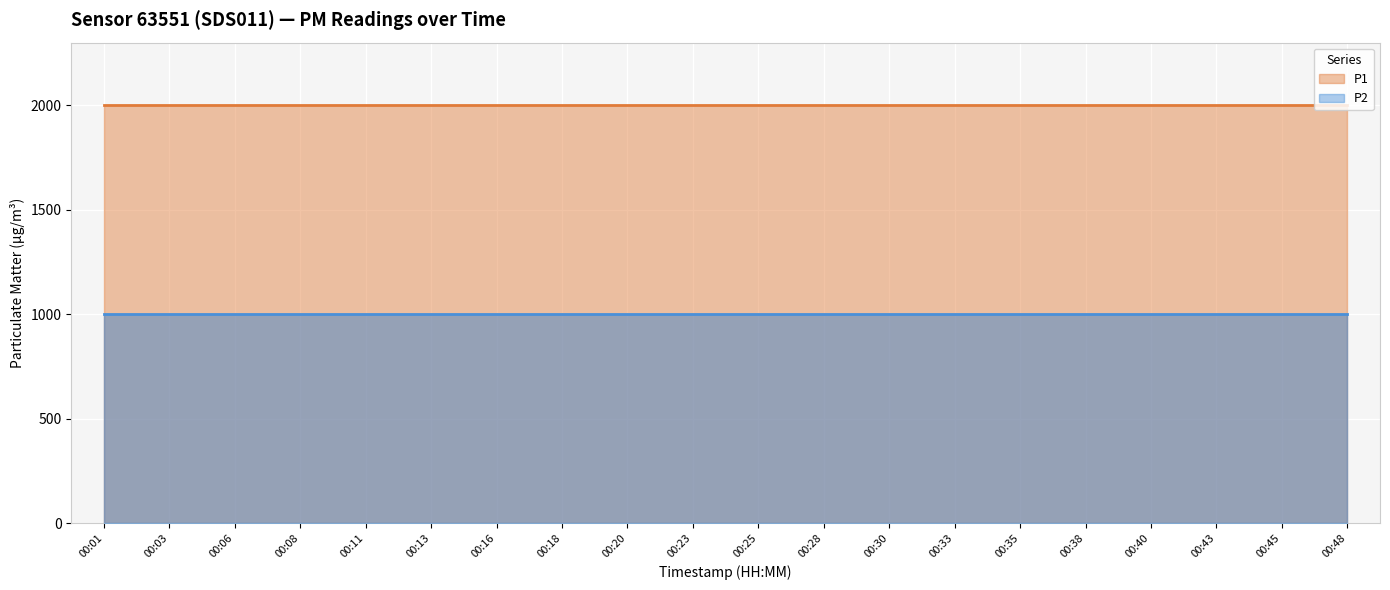

Rank the series at 00:33 from lowest to highest value.

P2, P1